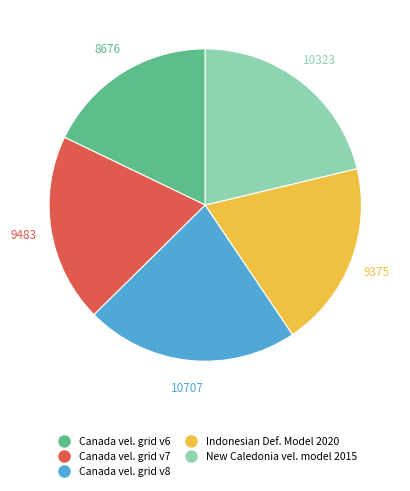

Count the number of slices in the pie.

5